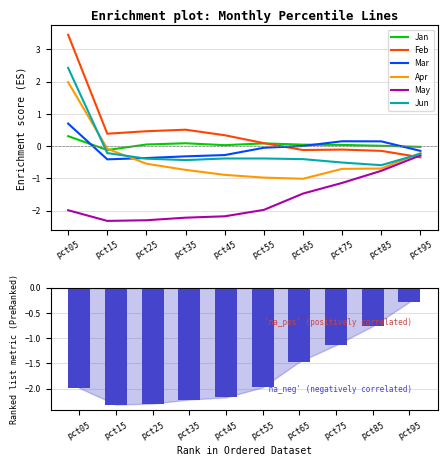

The value of Jun at pct75 is -0.5. True or false?

True